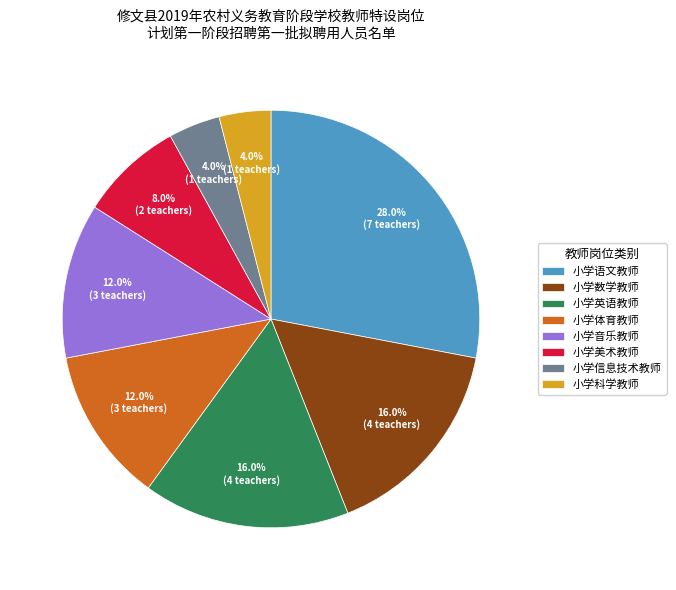

Which slice is the largest?

小学语文教师